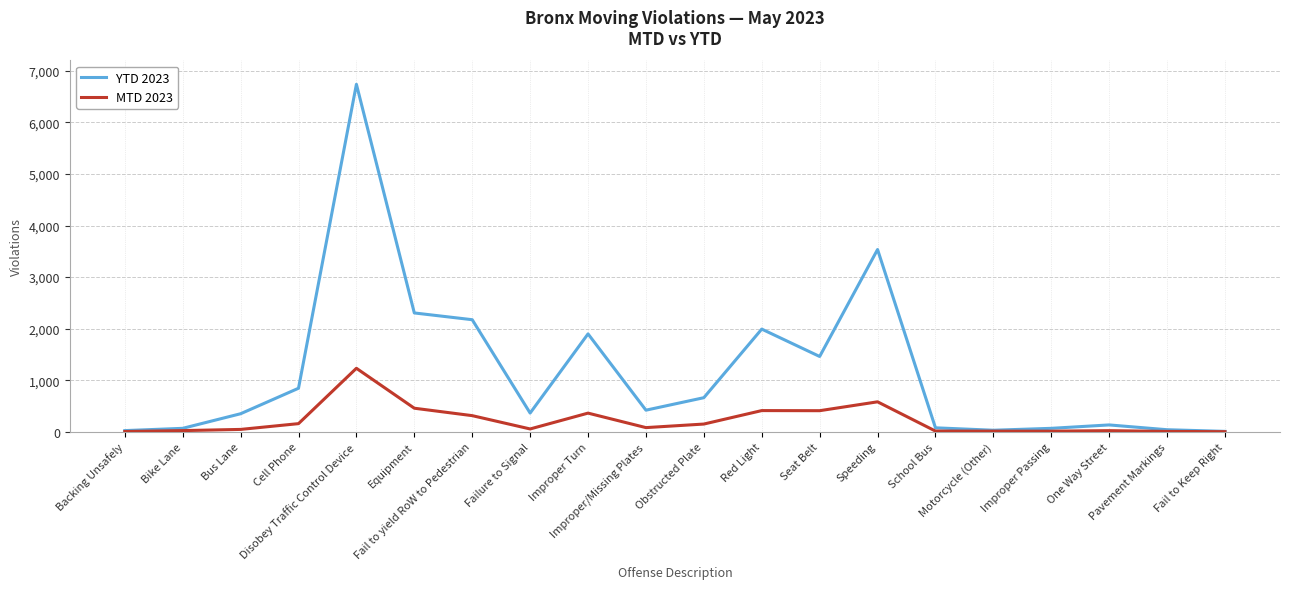

Read the MTD 2023 value at Obstructed Plate.

151